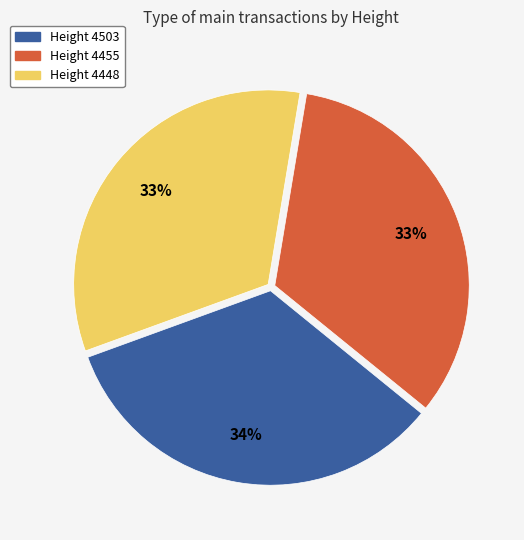

Is there a majority slice in this chart?

No